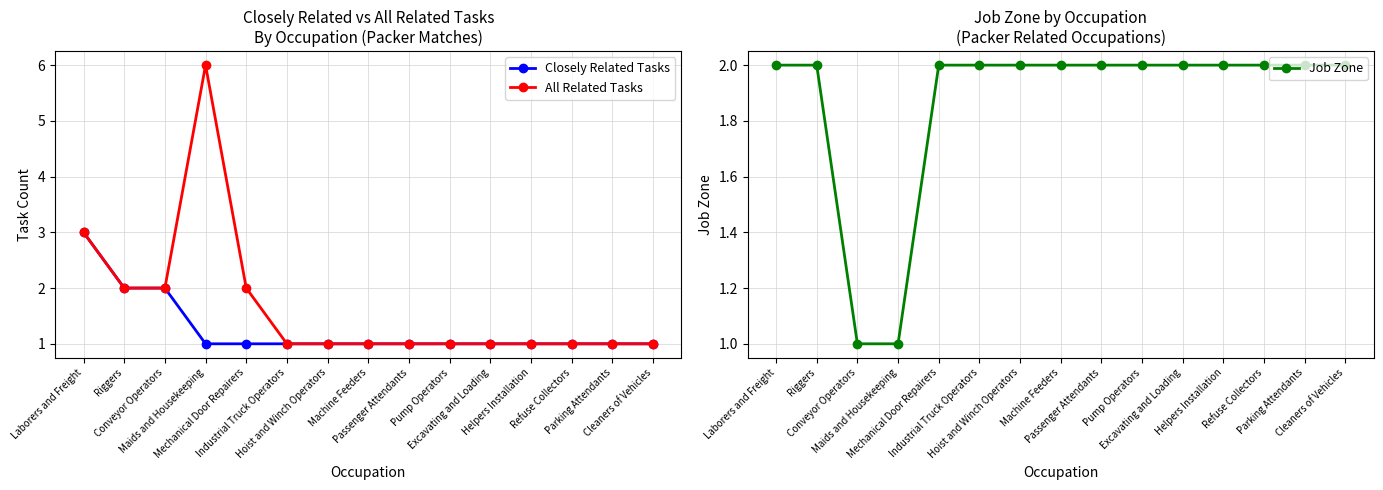

Which label corresponds to the smallest value in the chart?

Maids and Housekeeping